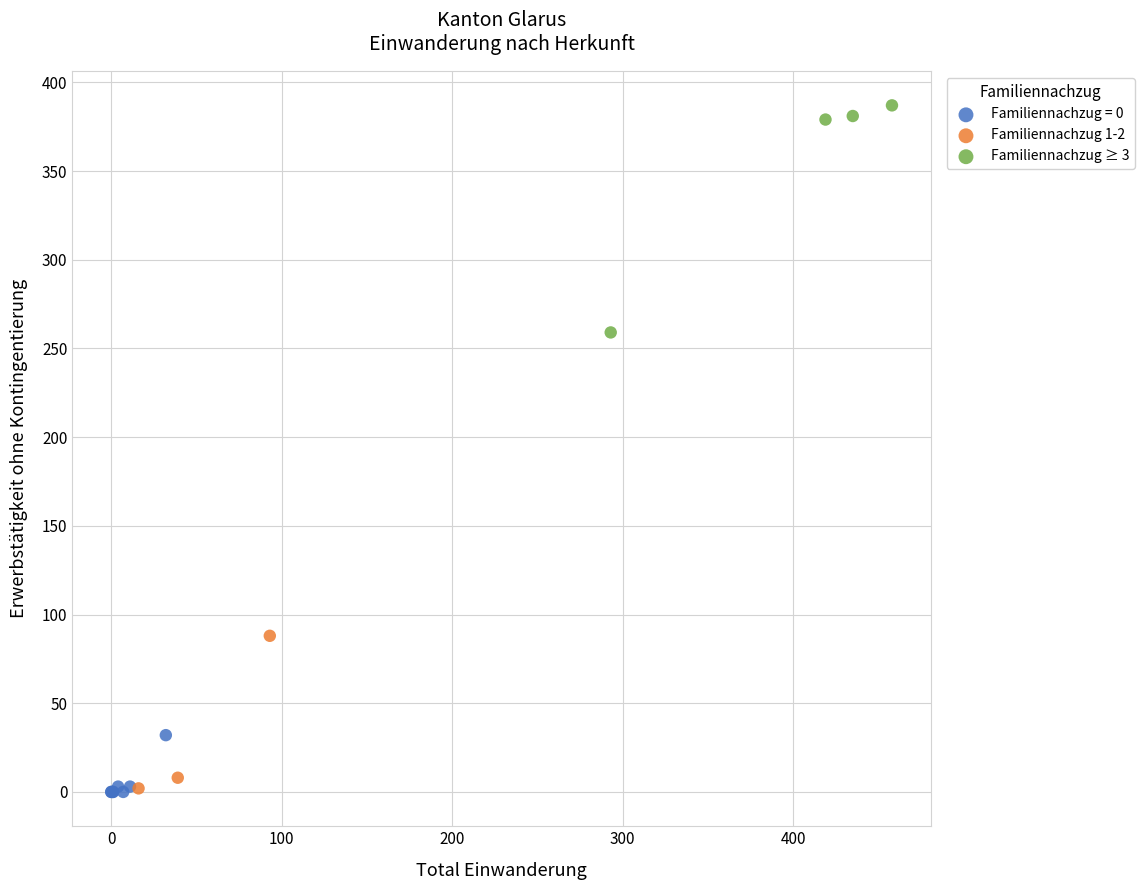

Which series has the widest spread of Y values?

Familiennachzug ≥ 3